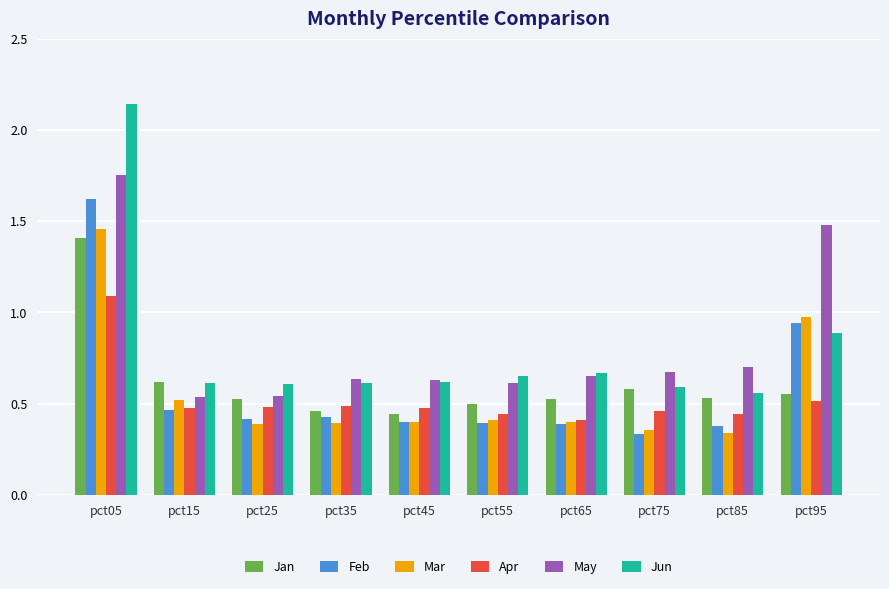

Is it true that Jan equals 0.5 at pct25?

True